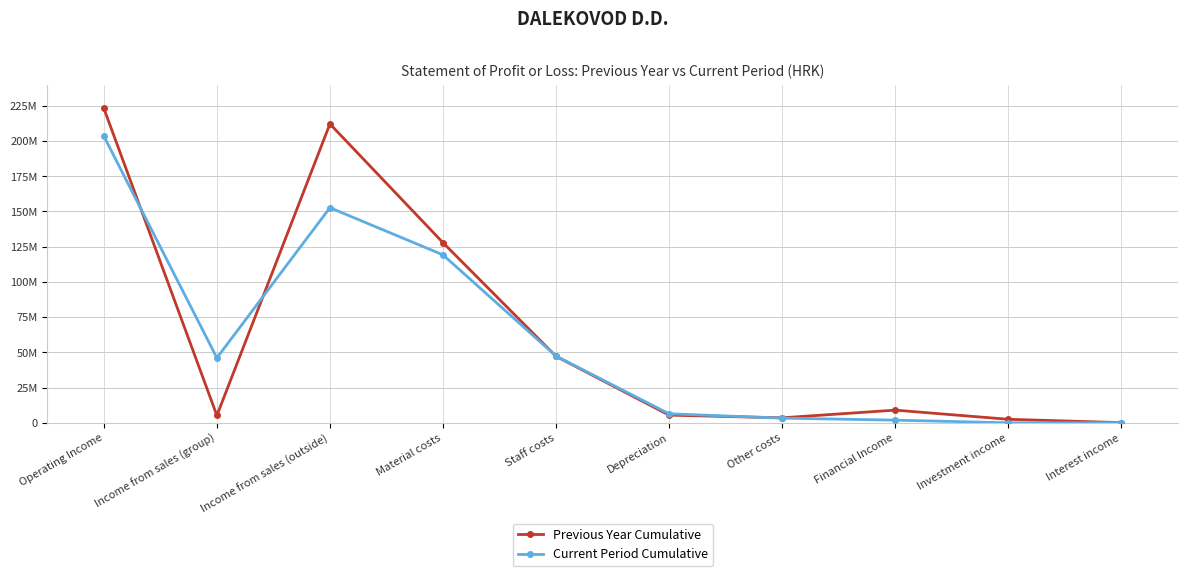

What are all the series names shown in the legend?

Previous Year Cumulative, Current Period Cumulative